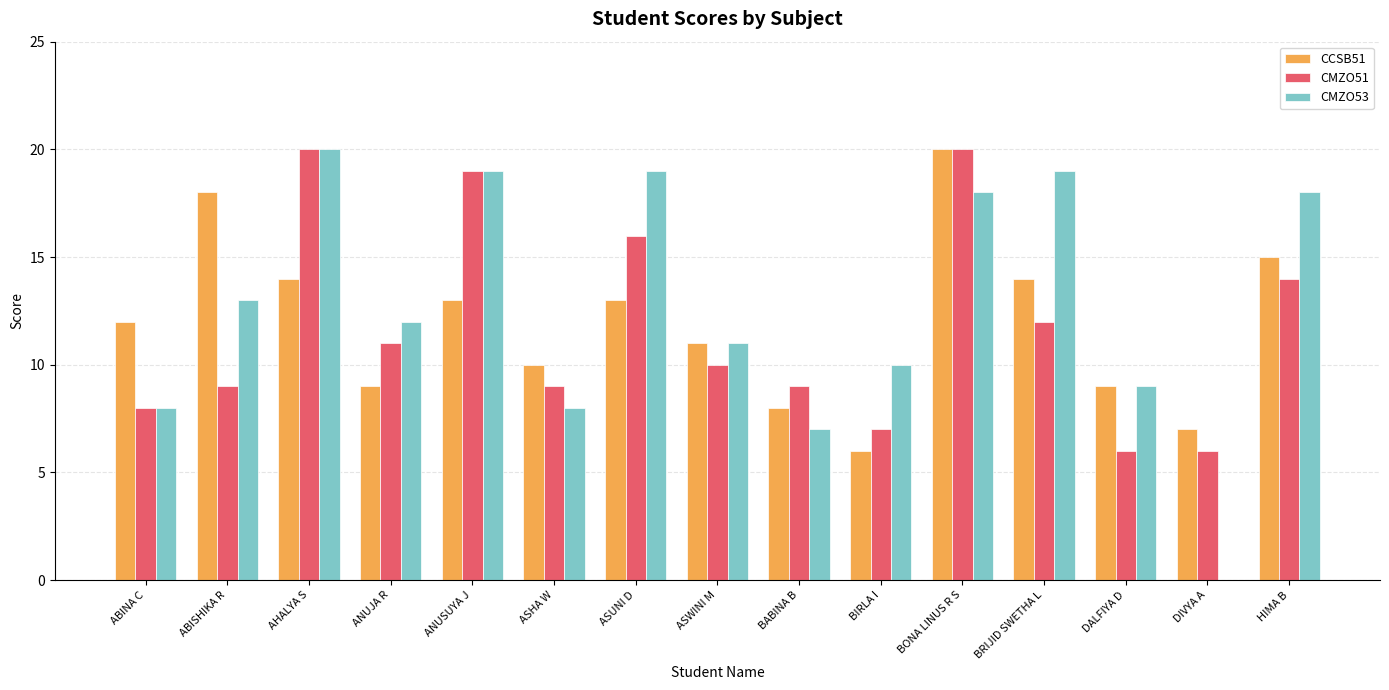

Is the value of CMZO53 at ASWINI M greater than the value of CMZO51 at BIRLA I?

Yes